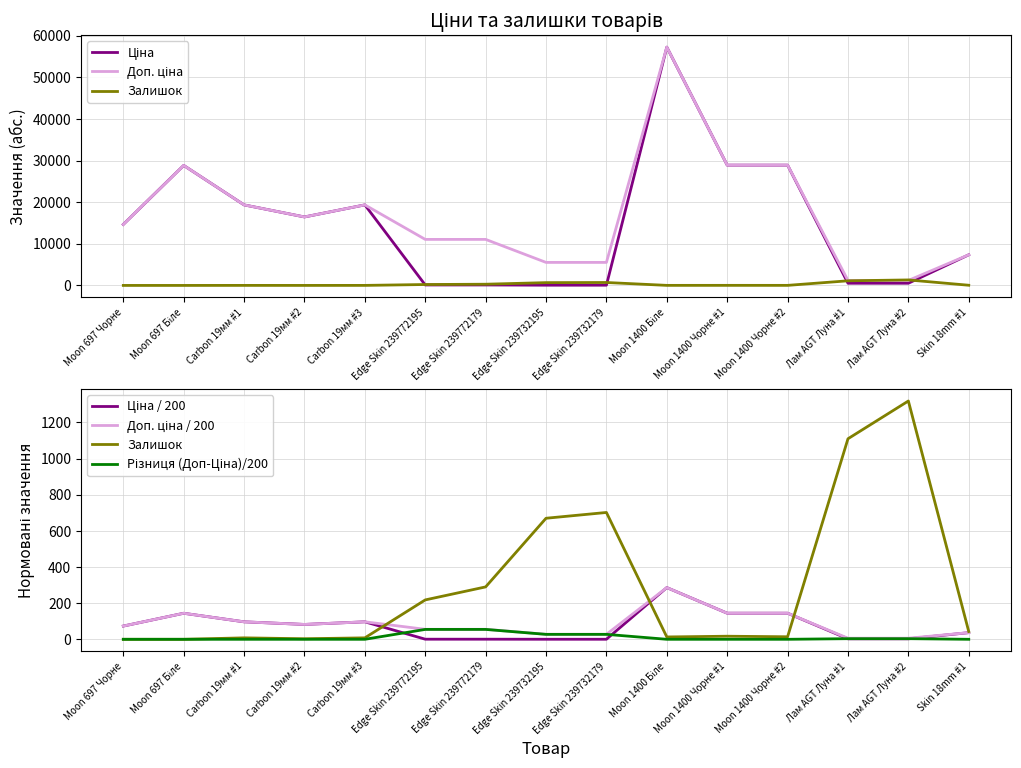

Which series has the largest total across all categories?

Доп. ціна